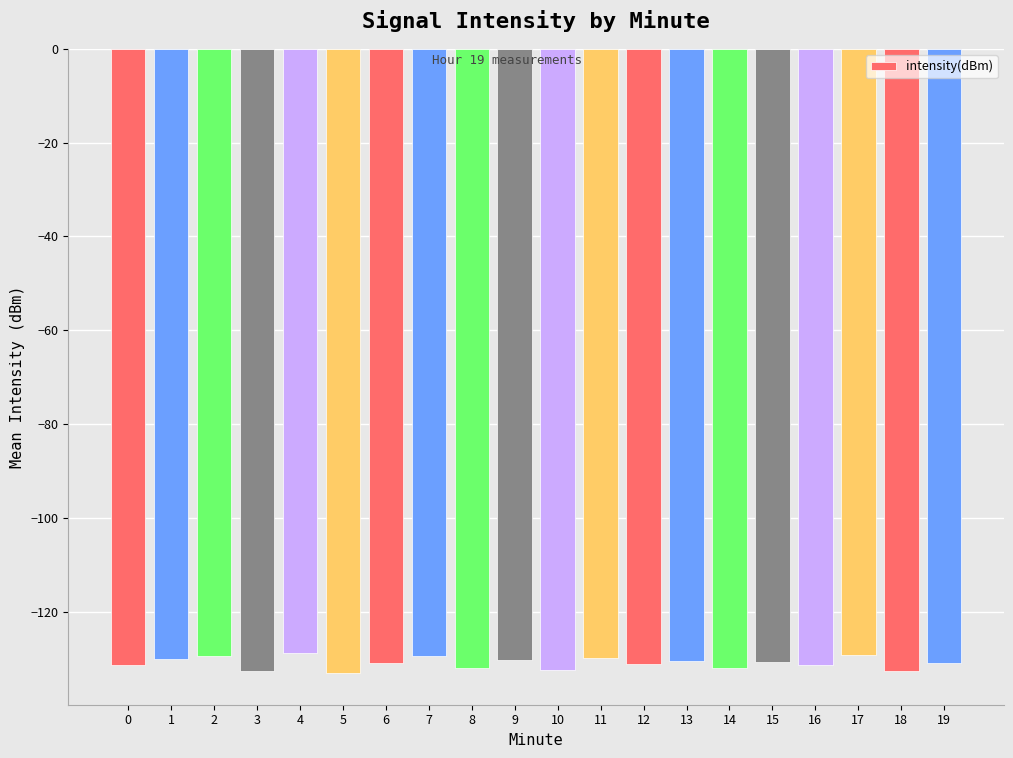

What is the minimum value shown in the chart?

-133.2